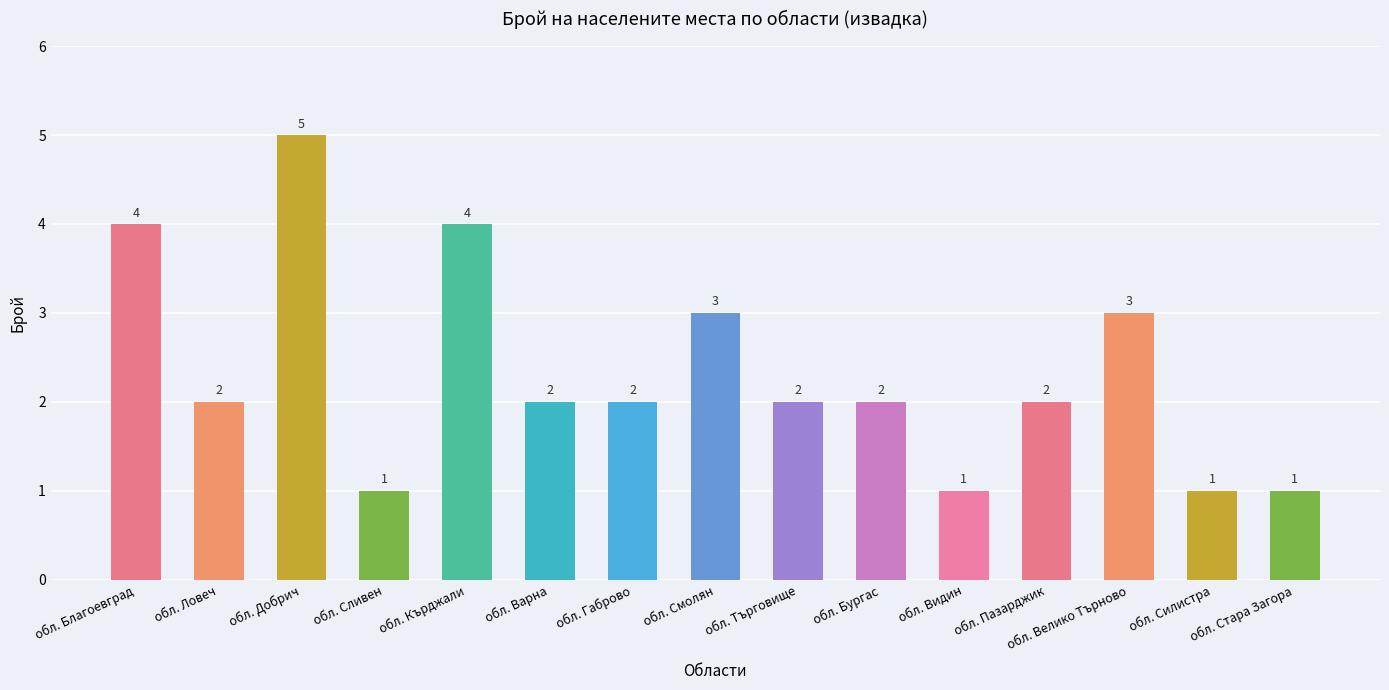

How many data points are less than 2?

4